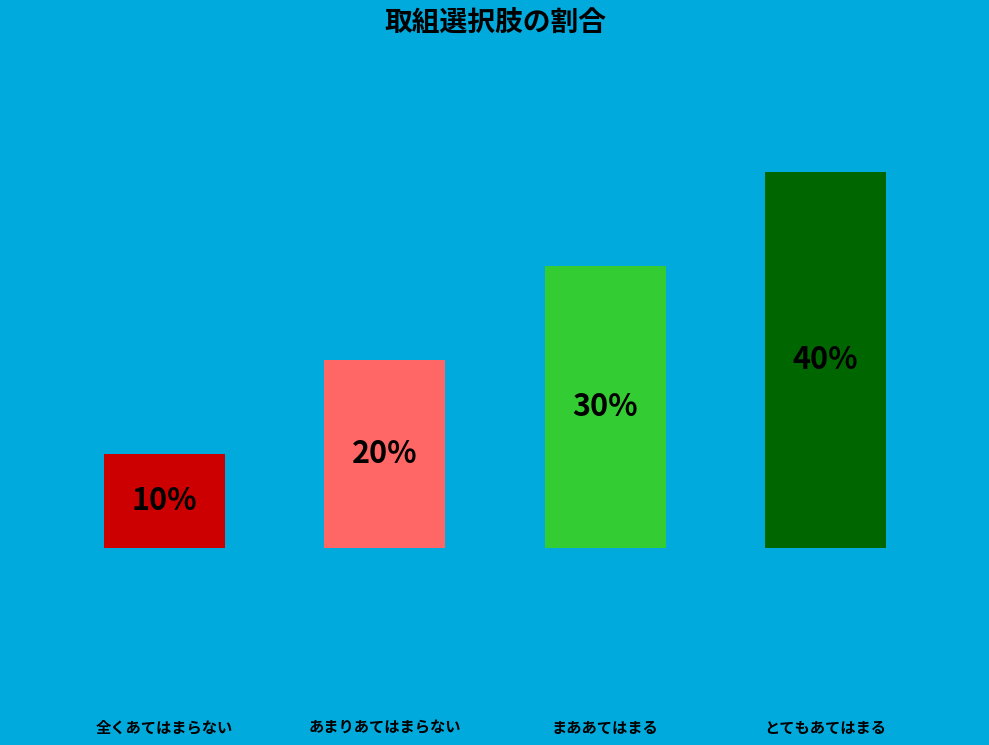

Are the bars horizontal?

No